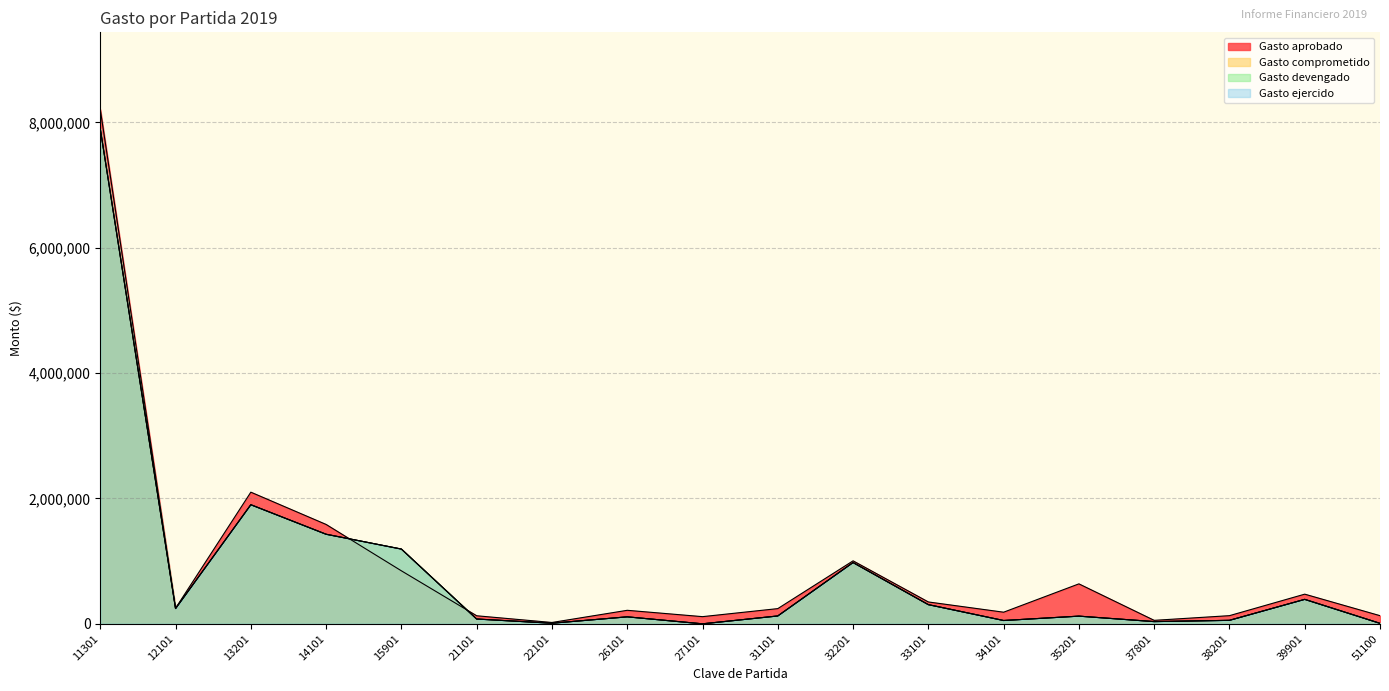

Where does the Gasto devengado series first go above 125300?

11301